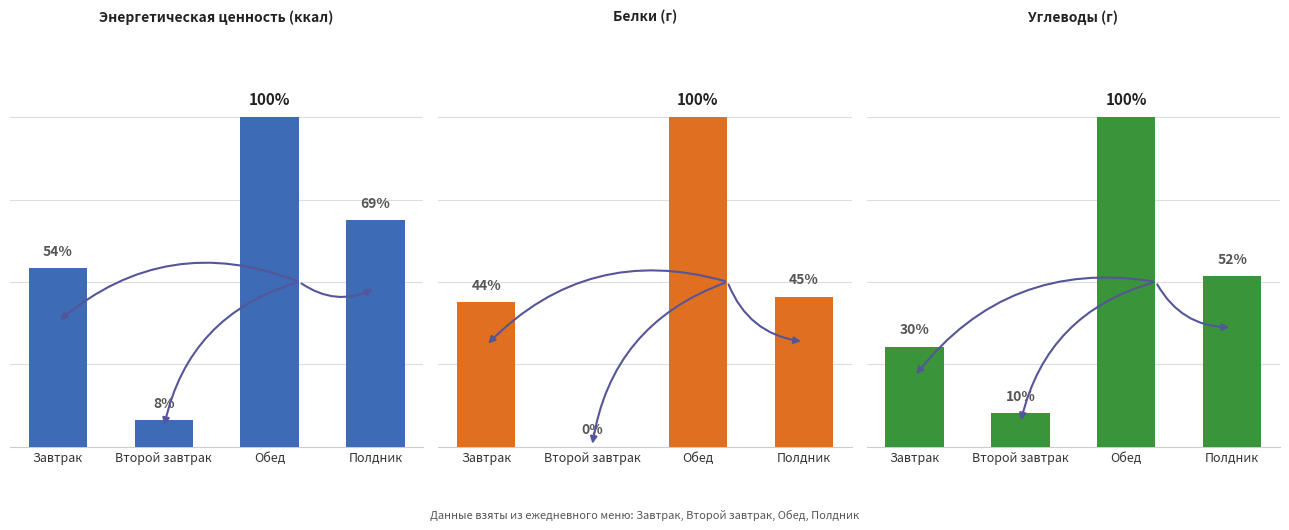

At which category does the chart reach its peak across all series?

Обед